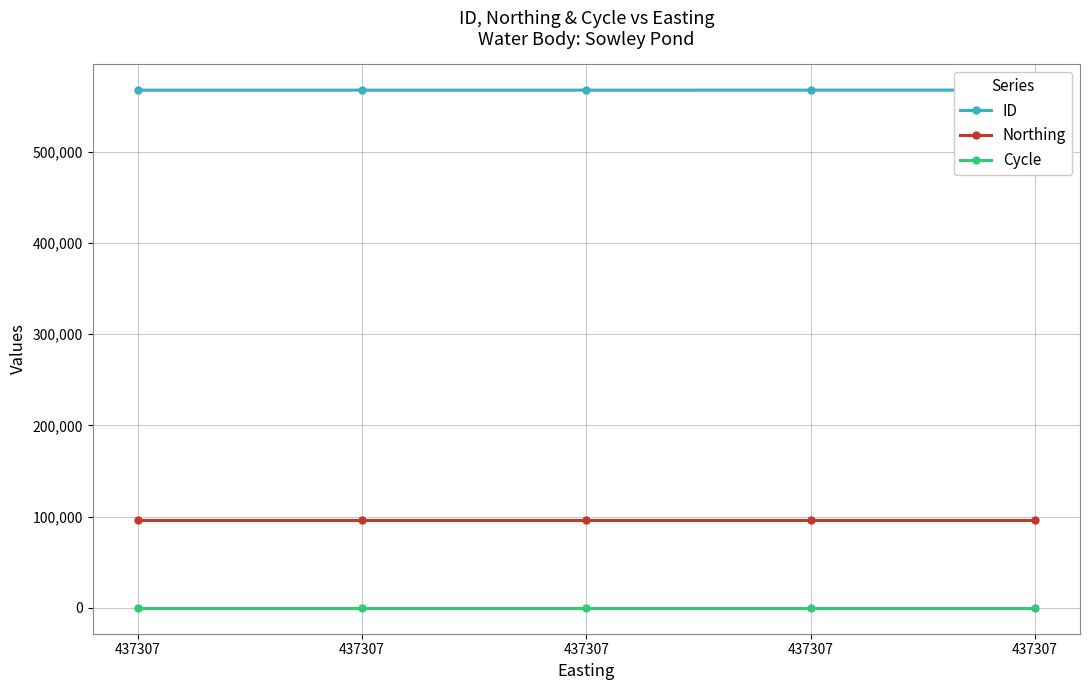

Reading left to right, extract all data points from this chart.

ID: 567347	567346	567345	567351	567350
Northing: 96739	96739	96739	96739	96739
Cycle: 3	3	3	3	3